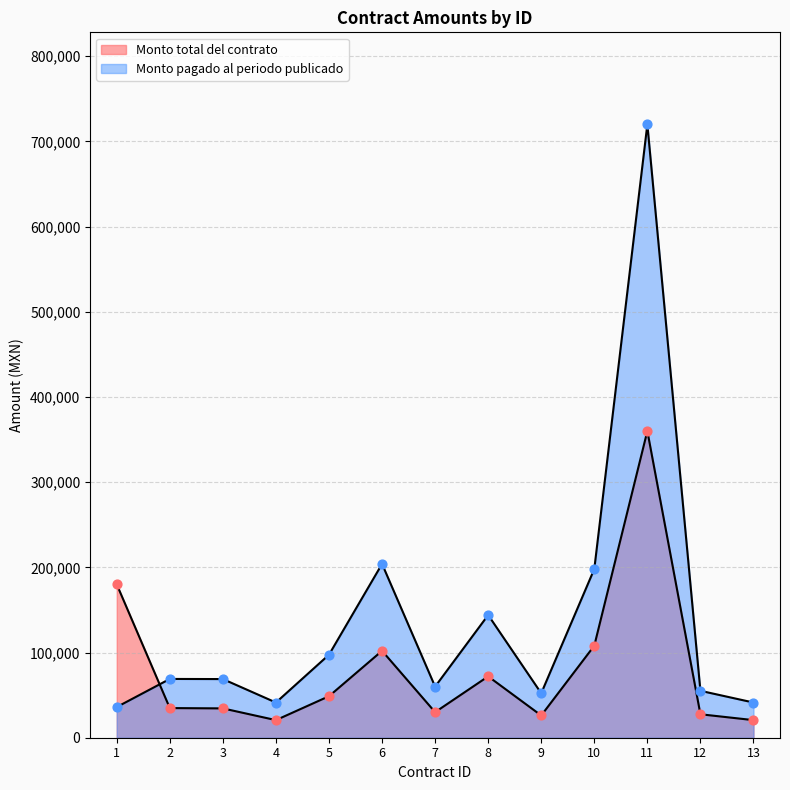

Is the value of Monto total del contrato at 1 greater than the value of Monto pagado al periodo publicado at 8?

Yes